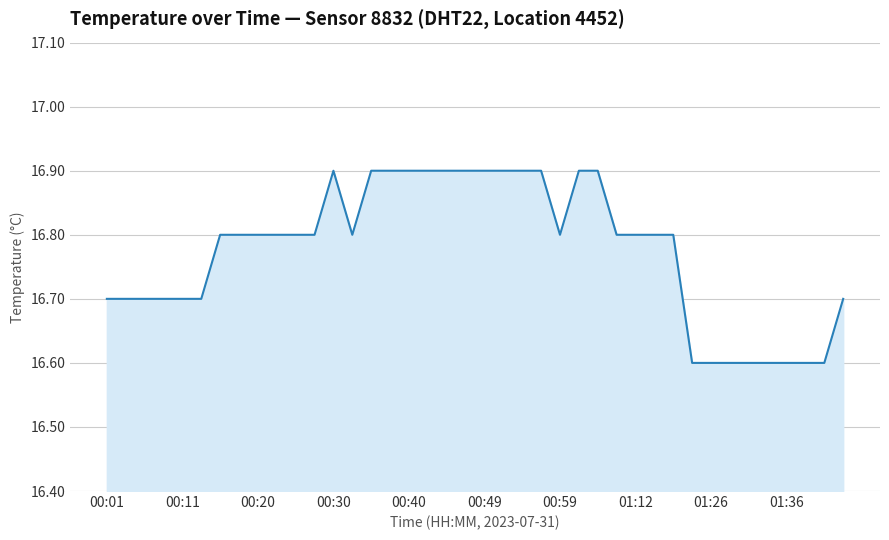

What is the smallest value displayed?

16.6